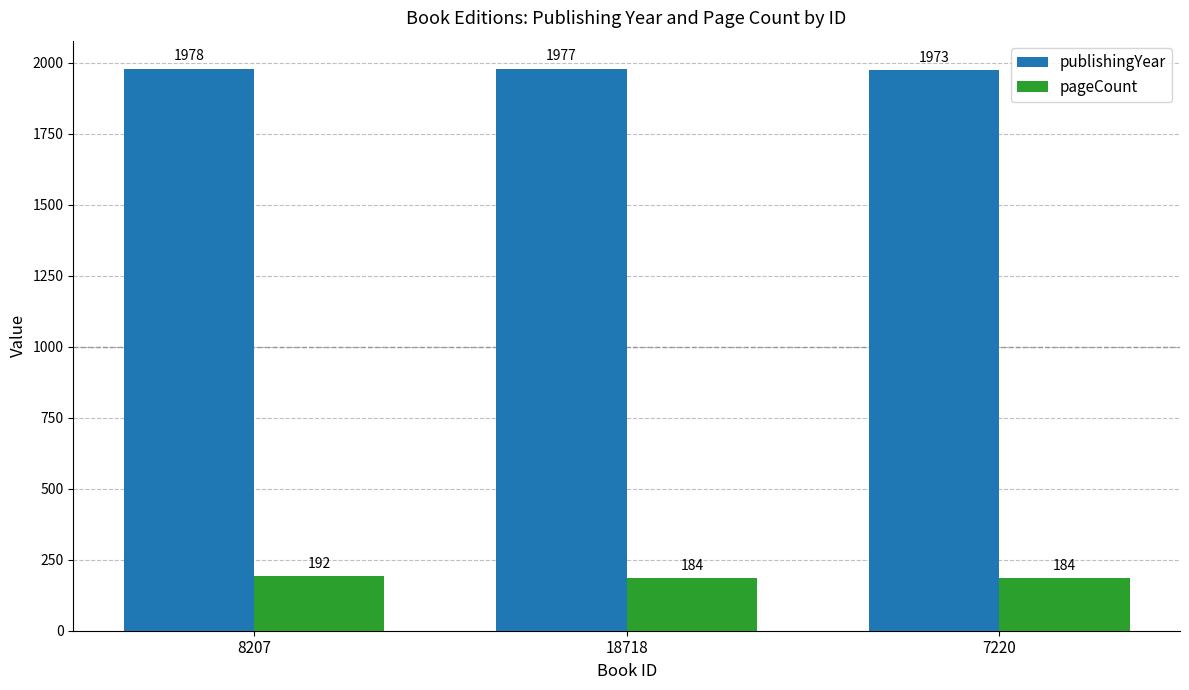

The pageCount series shows 292 at 7220. True or false?

False